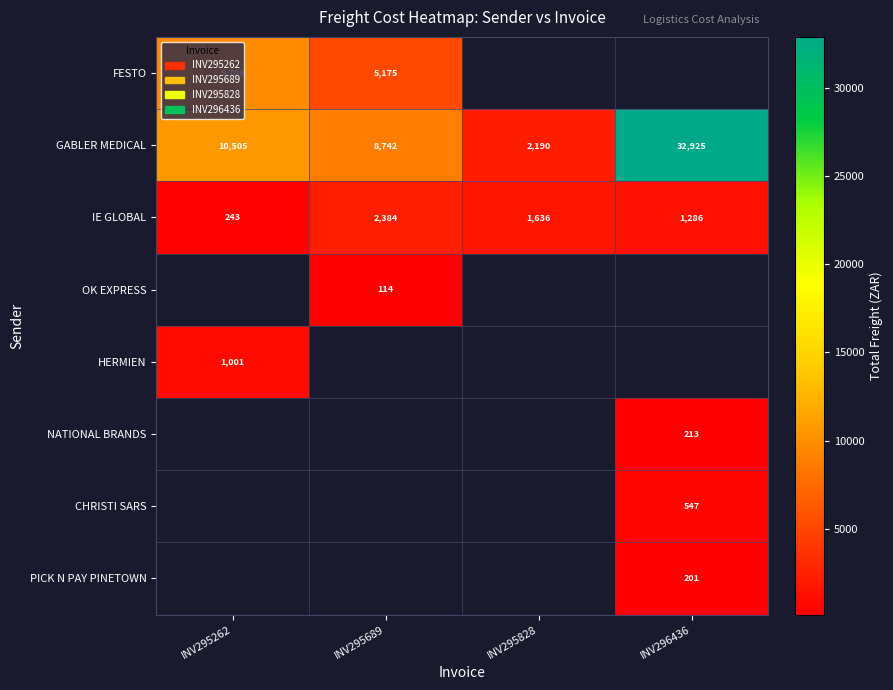

Is the value of IE GLOBAL at INV295828 greater than the value of OK EXPRESS at INV295689?

Yes